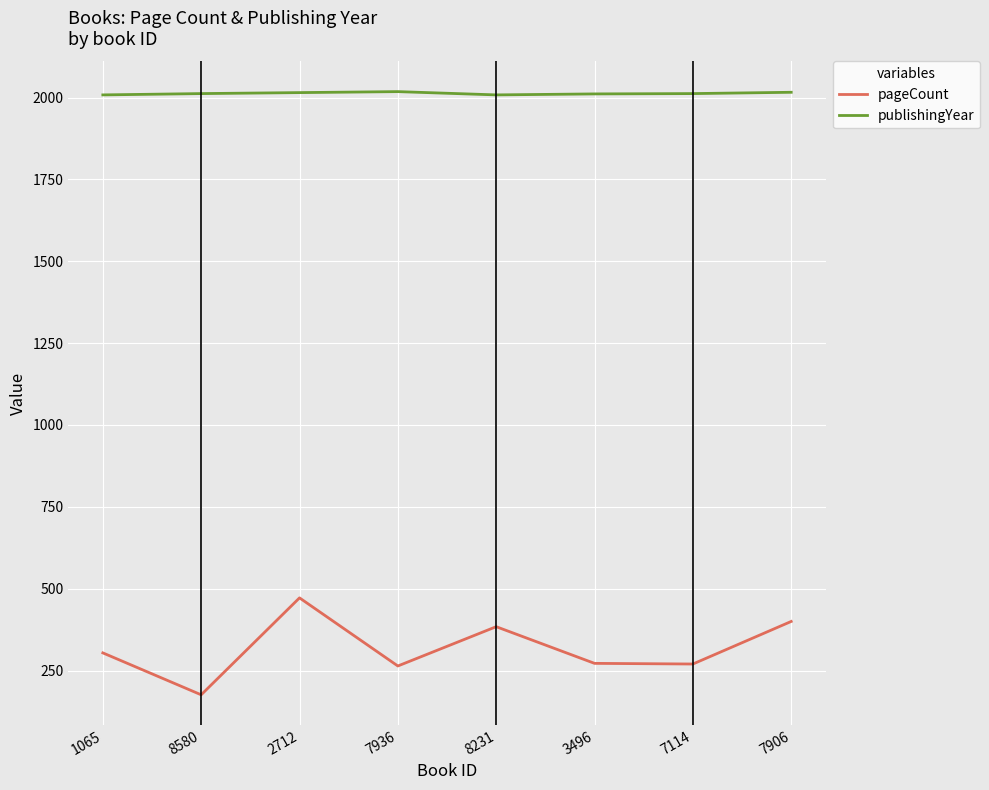

At which label is pageCount closest to 324?

1065